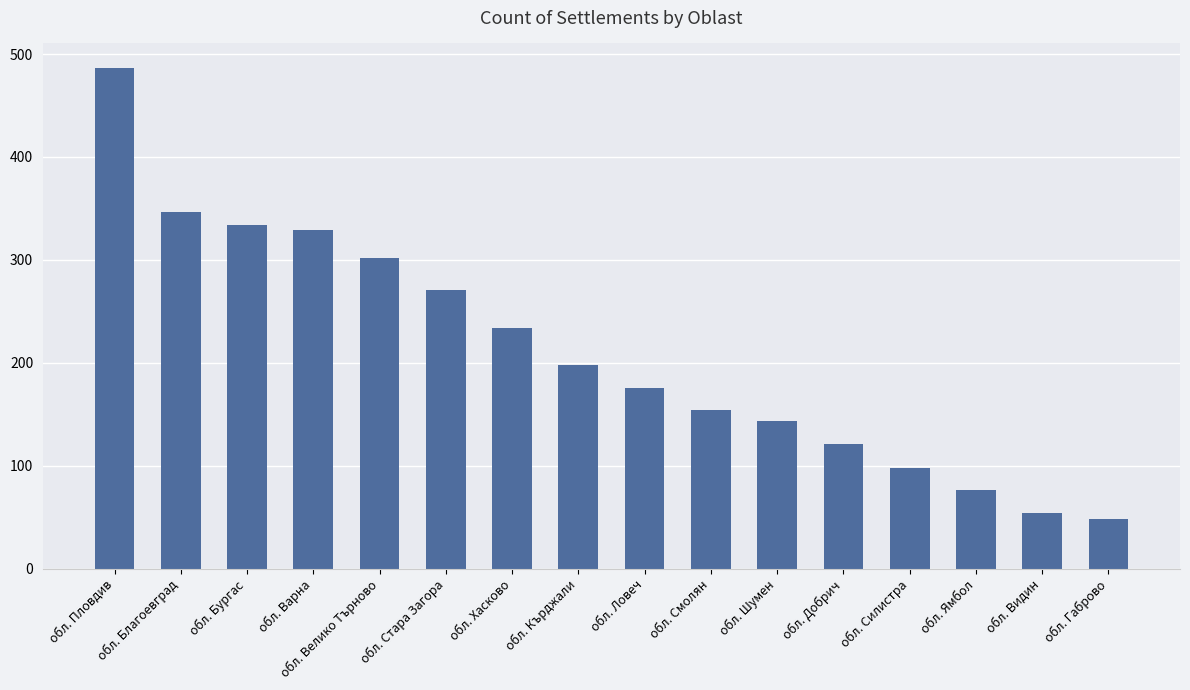

Does the chart contain any negative values?

No